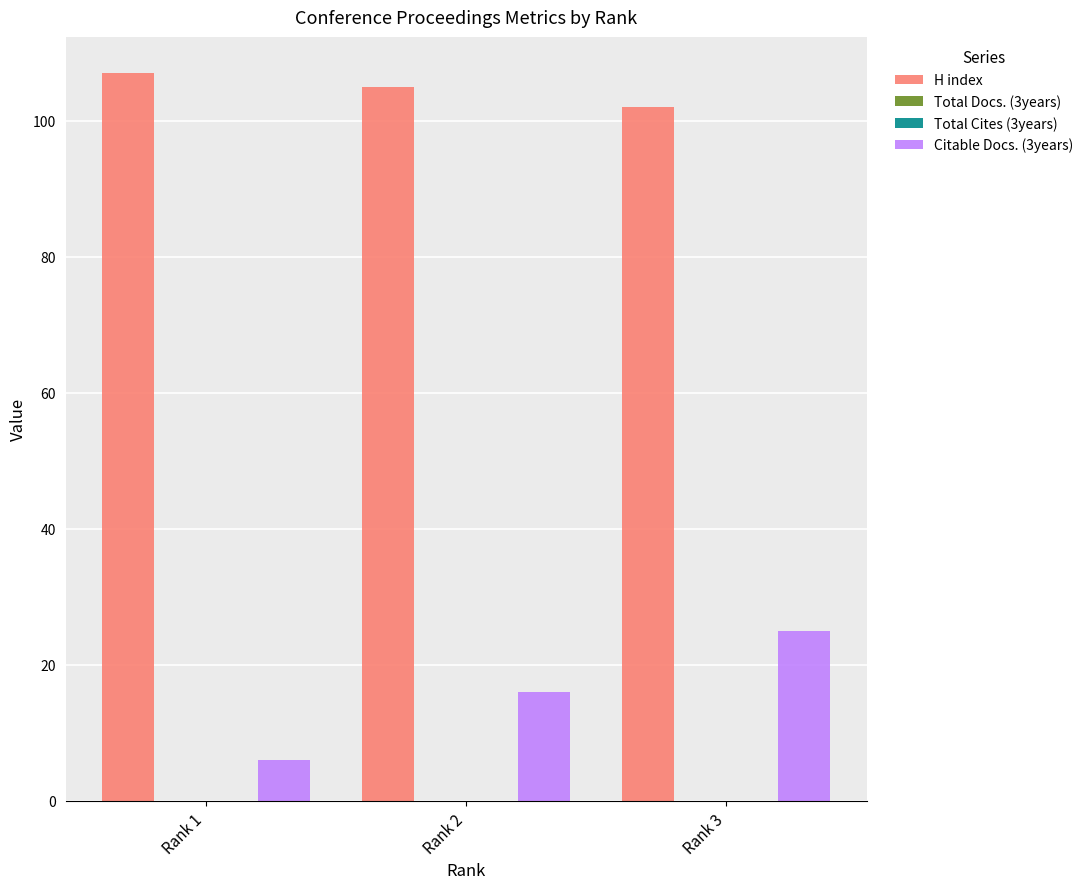

Which series changed the most between Rank 1 and Rank 2?

Citable Docs. (3years)